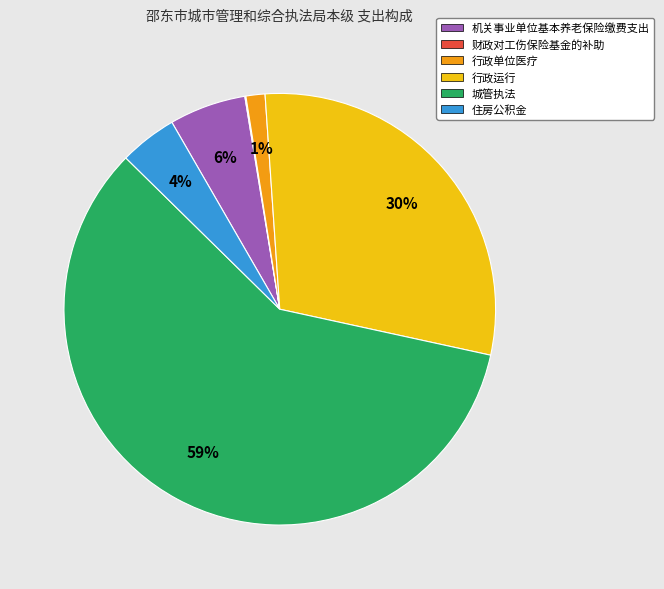

Which has a higher value, 行政单位医疗 or 机关事业单位基本养老保险缴费支出?

机关事业单位基本养老保险缴费支出